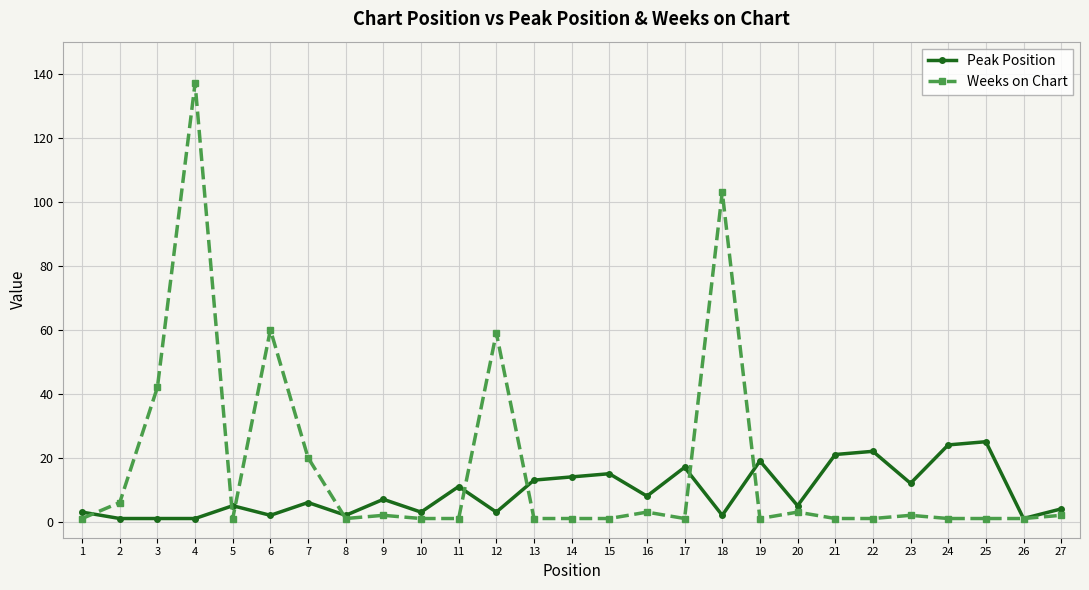

At which category does Weeks on Chart reach its first local valley?

5